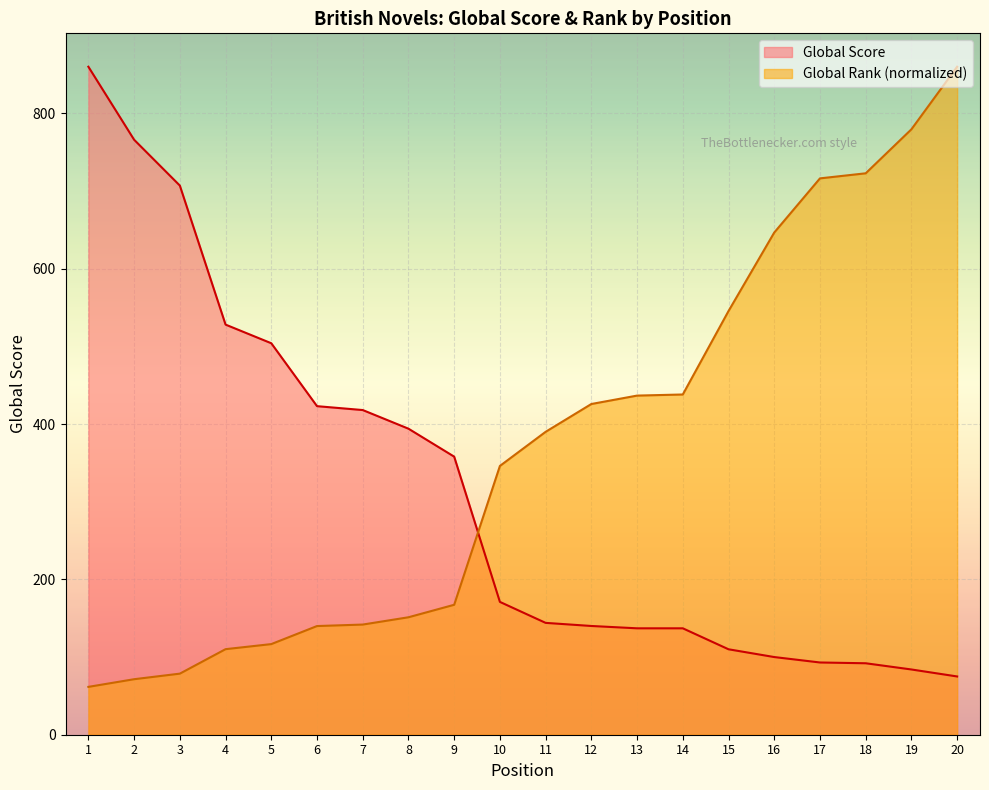

Which series has the largest total across all categories?

Global Rank (normalized)